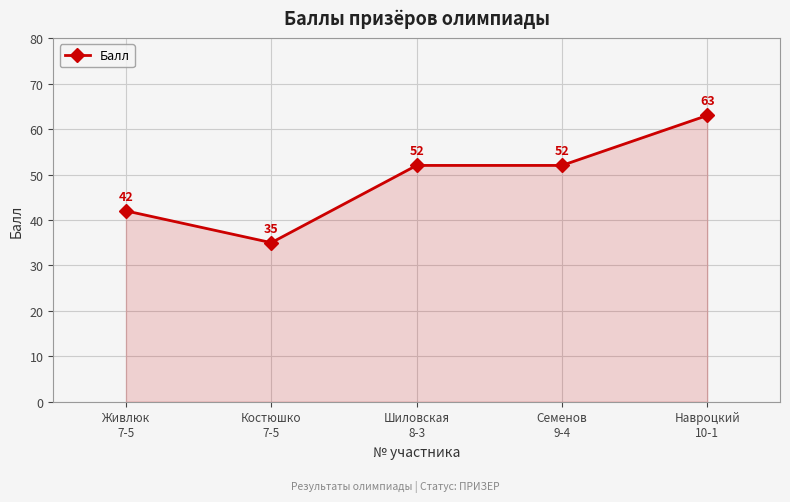

What is the difference between the maximum and minimum values?

28